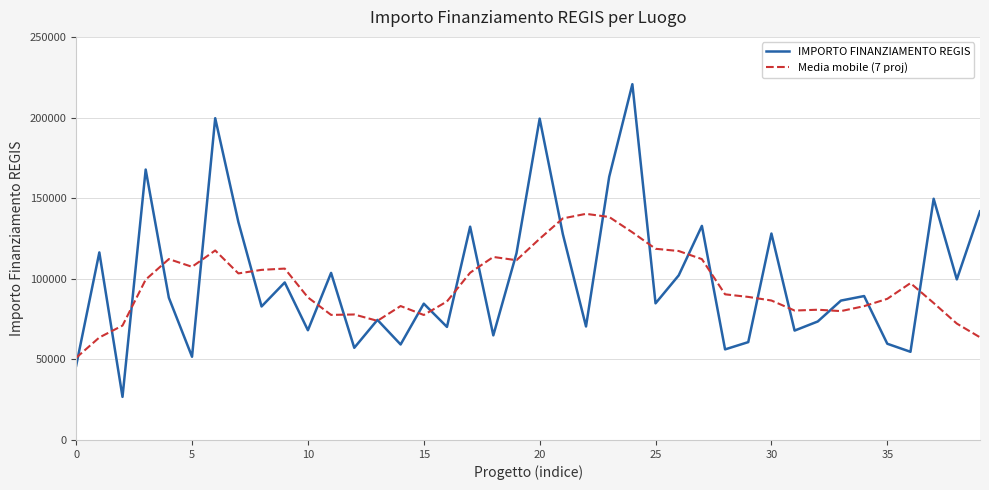

Which series has the widest spread of values?

IMPORTO FINANZIAMENTO REGIS